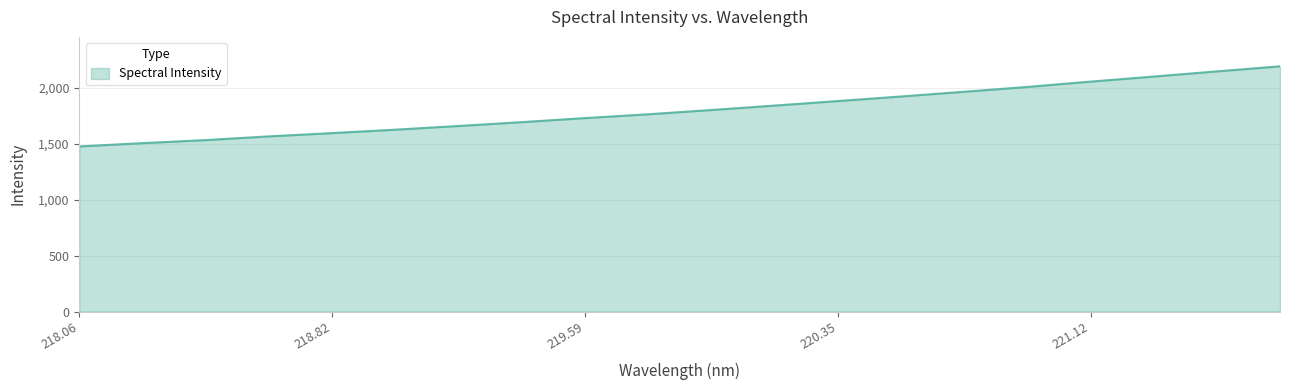

What is the difference between the maximum and minimum values?

717.1